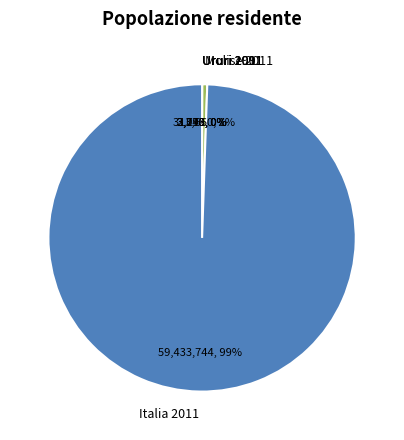

True or false: Molise 2011 accounts for 1% of the total.

True